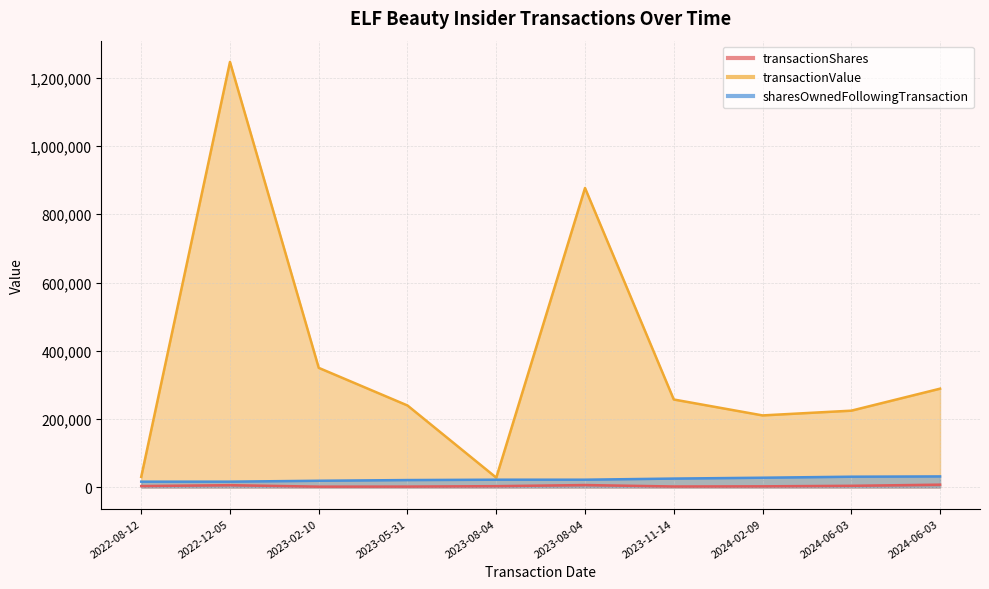

What is the total value across all series at 2024-06-03?

260337